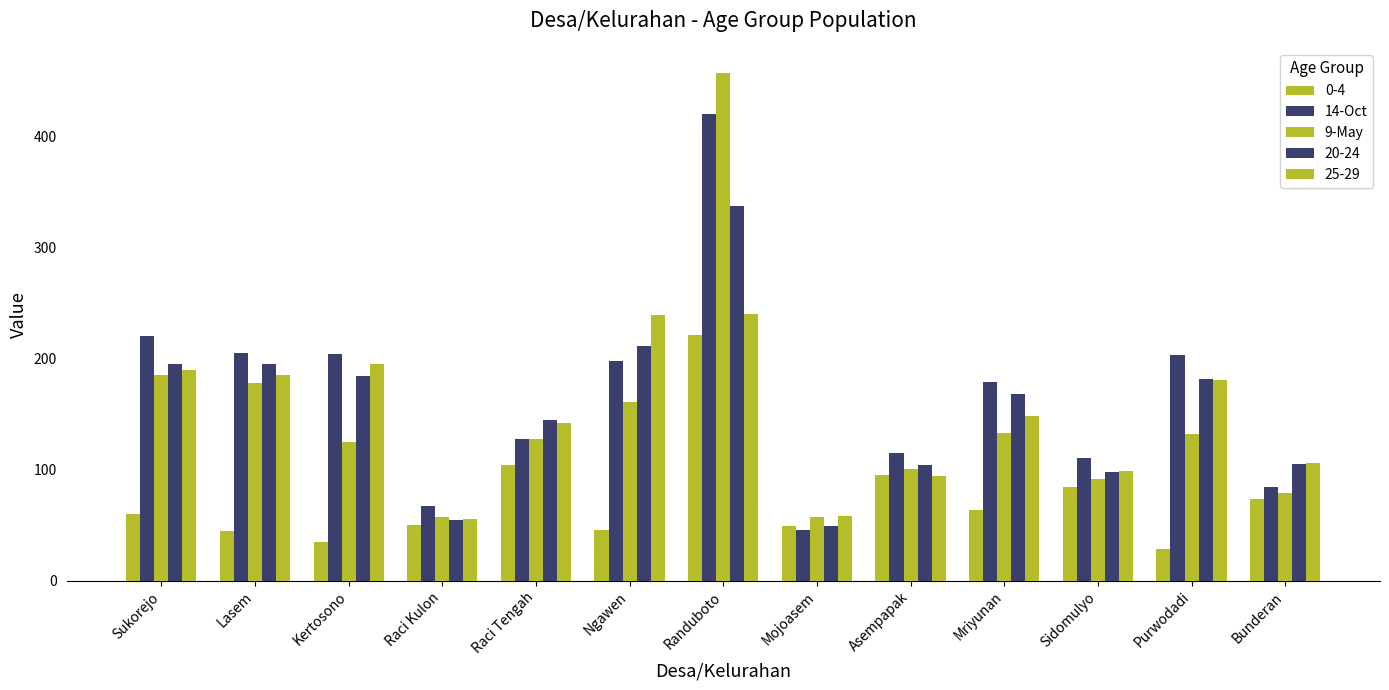

The 14-Oct series shows 39 at Raci Tengah. True or false?

False